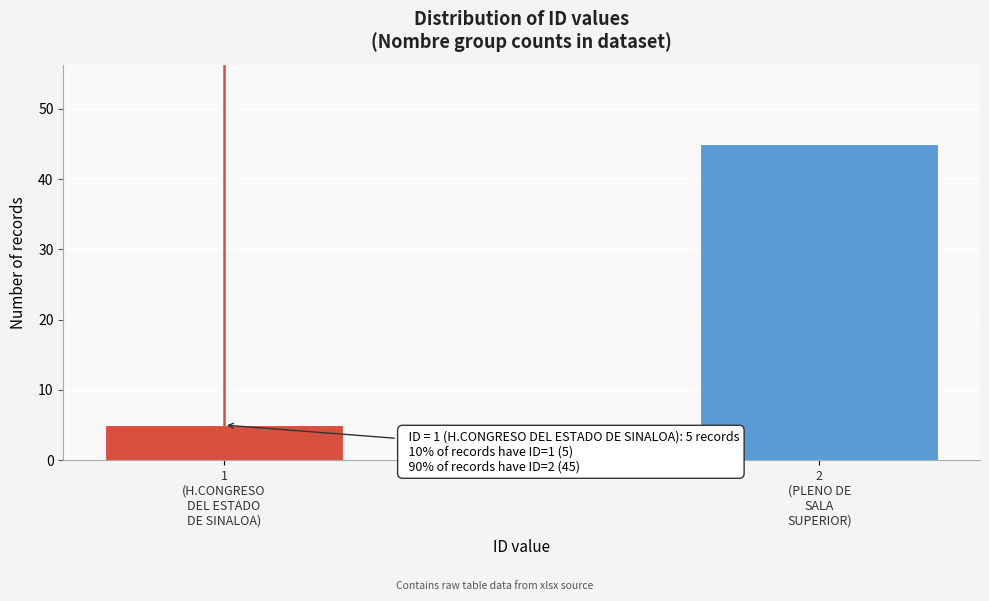

Reading right to left, transcribe all the data shown in this chart.

45	5